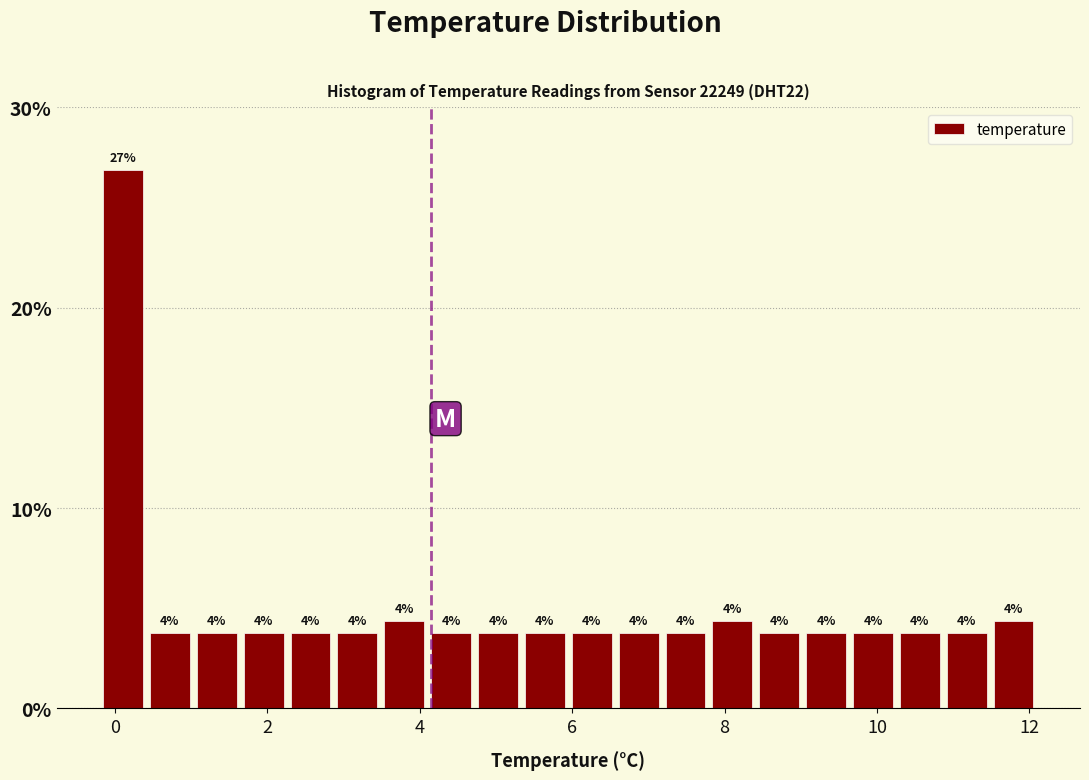

Around what value on the x-axis is the tallest bar? Give the approximate position of its centre, as read against the axis.

0.2